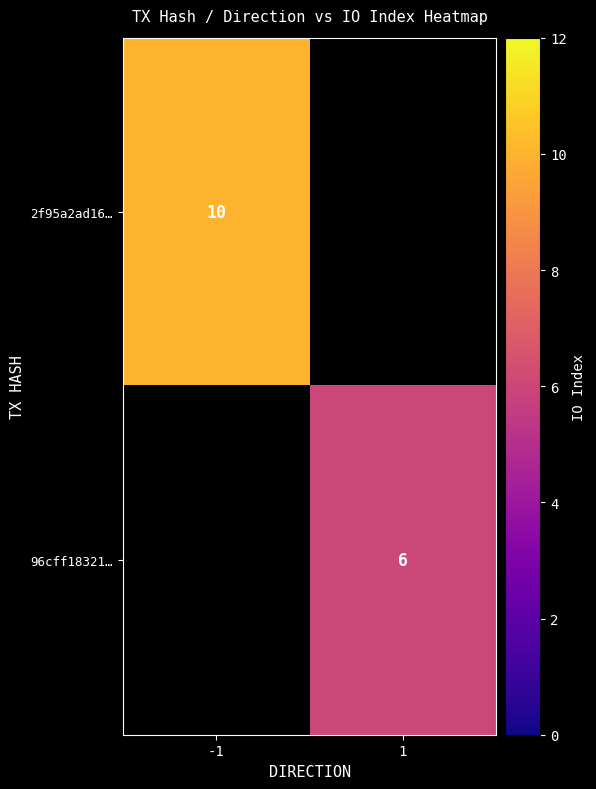

The 96cff18321… series shows 6 at 1. True or false?

True